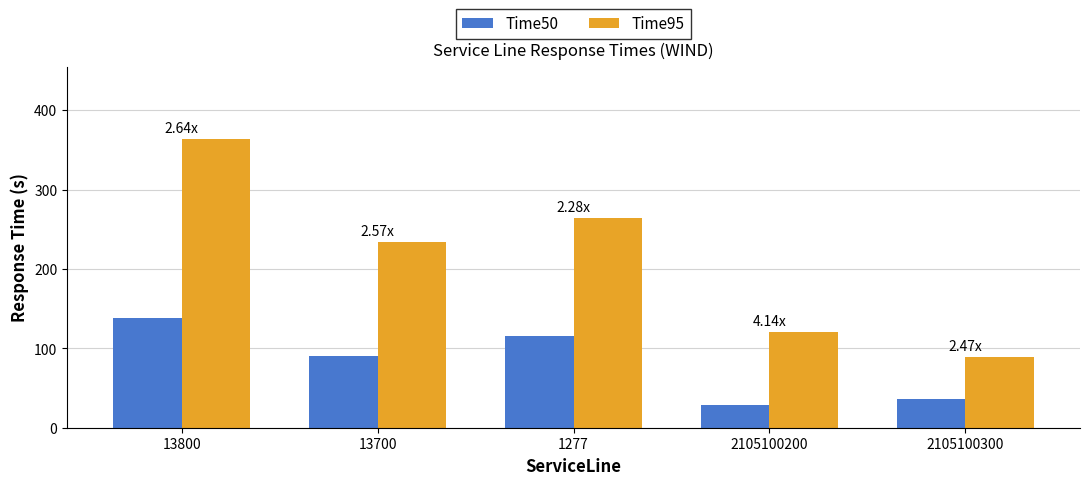

Rank the series by their maximum value, from lowest to highest.

Time50, Time95